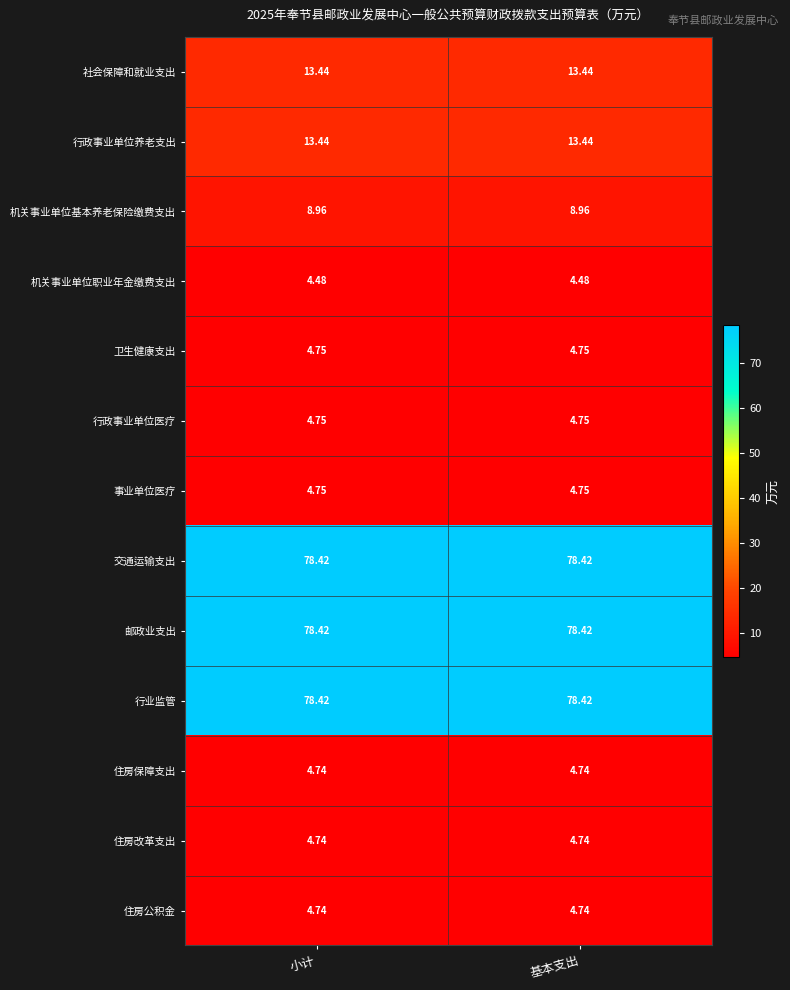

Is the value of 行政事业单位医疗 at 小计 greater than the value of 住房改革支出 at 小计?

Yes